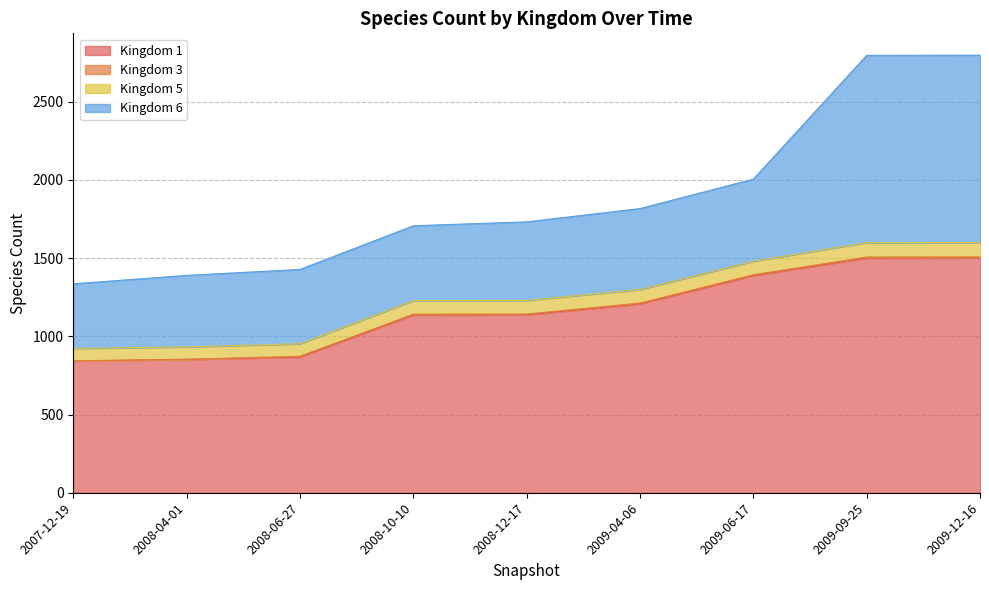

Reading left to right, extract all data points from this chart.

1: 842	852	867	1136	1137	1207	1388	1500	1501
3: 1	1	5	5	5	5	5	6	6
5: 79	79	80	87	87	87	87	92	92
6: 413	457	475	478	502	517	524	1197	1197